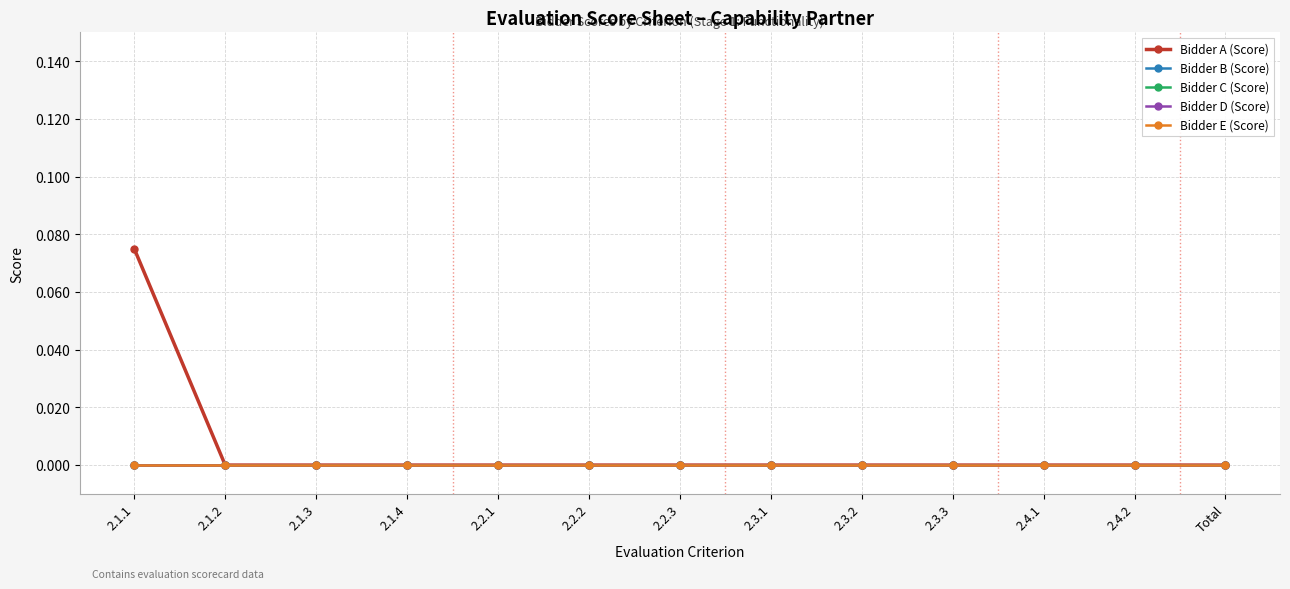

Is the value of Bidder C (Score) at 2.4.2 greater than the value of Bidder E (Score) at 2.3.2?

No